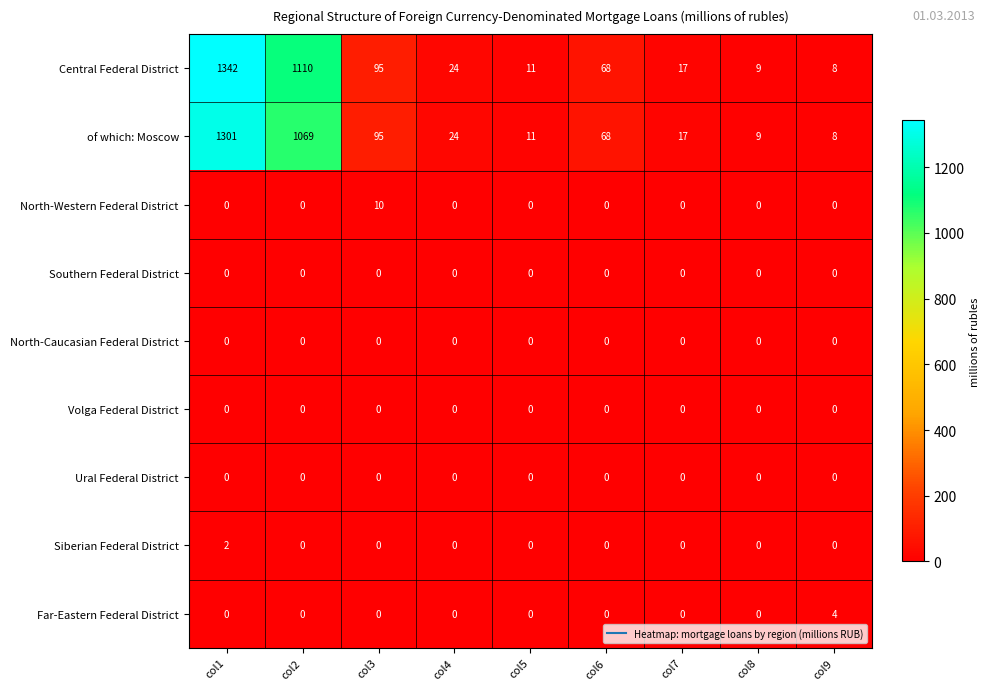

Which series has the widest spread of values?

Central Federal District